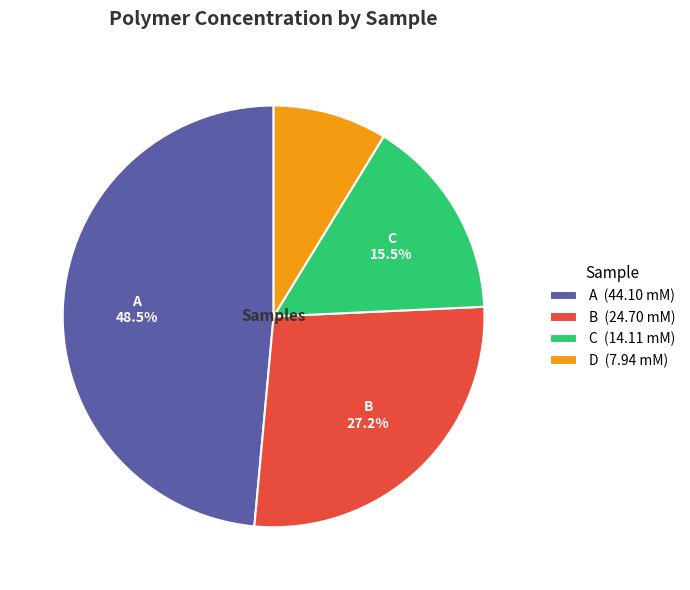

Which category has the smallest portion of the pie?

D